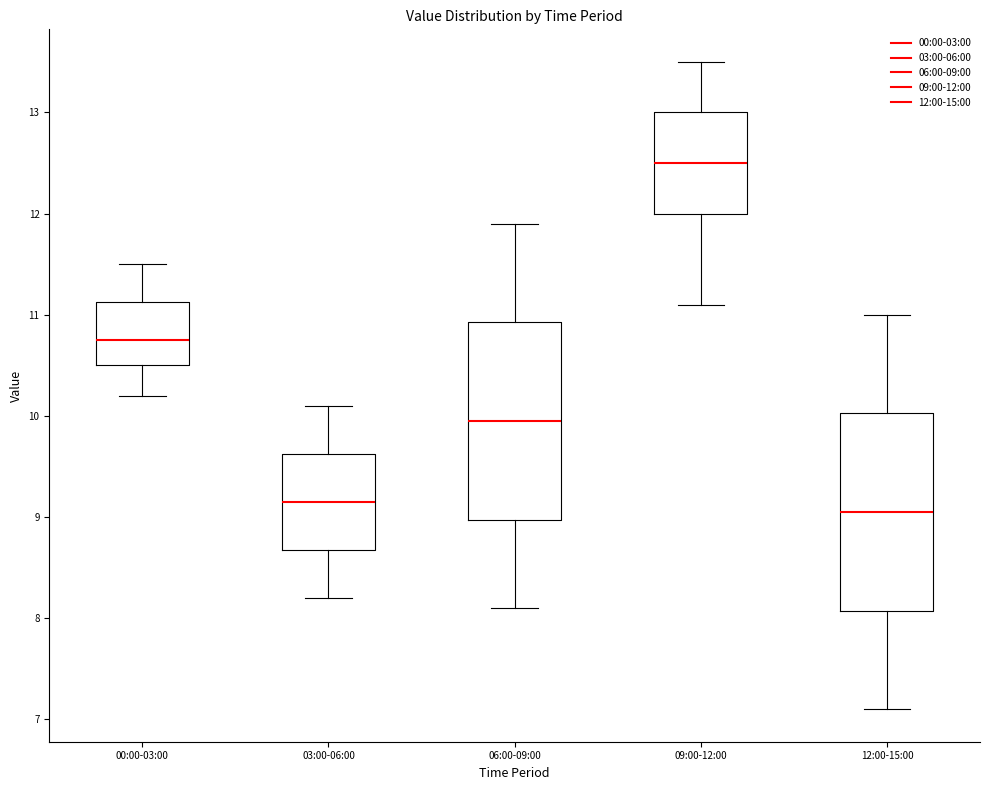

Reading left to right, read every box against the y-axis: the position of its median line, the range the box covers, and the ends of its whiskers. The values are not printed on the chart, so give them approximately, as read against the axis.

00:00-03:00: median 10.8, box 10.5 to 11.1, whiskers 10.2 to 11.5
03:00-06:00: median 9.2, box 8.7 to 9.6, whiskers 8.2 to 10.1
06:00-09:00: median 10.0, box 9.0 to 10.9, whiskers 8.1 to 11.9
09:00-12:00: median 12.5, box 12.0 to 13.0, whiskers 11.1 to 13.5
12:00-15:00: median 9.1, box 8.1 to 10.0, whiskers 7.1 to 11.0